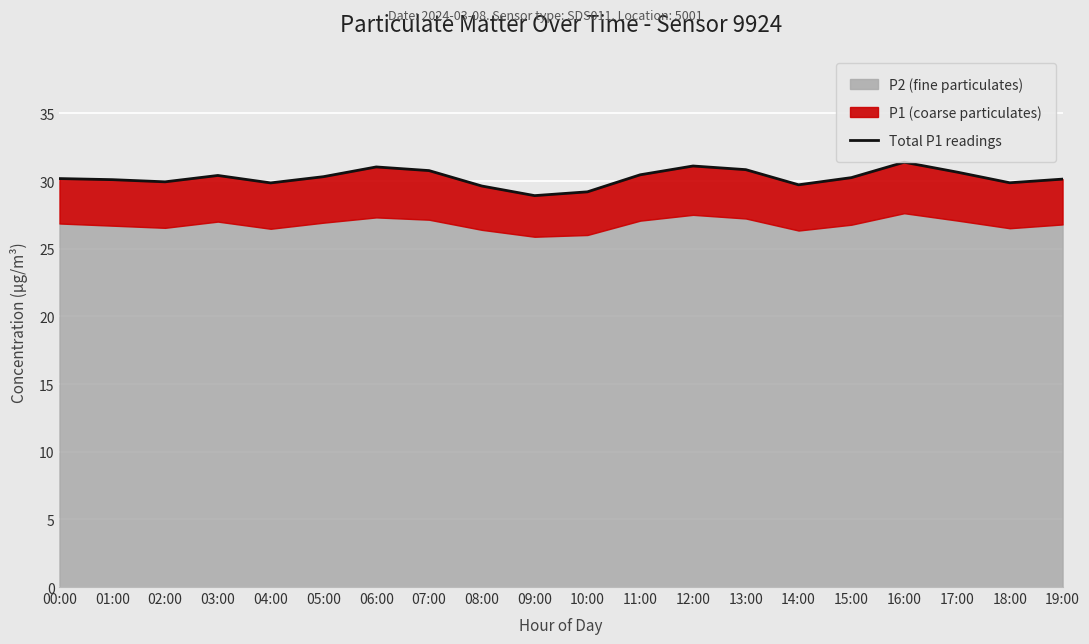

What is the change in value from 08:00 to 09:00?

-0.7